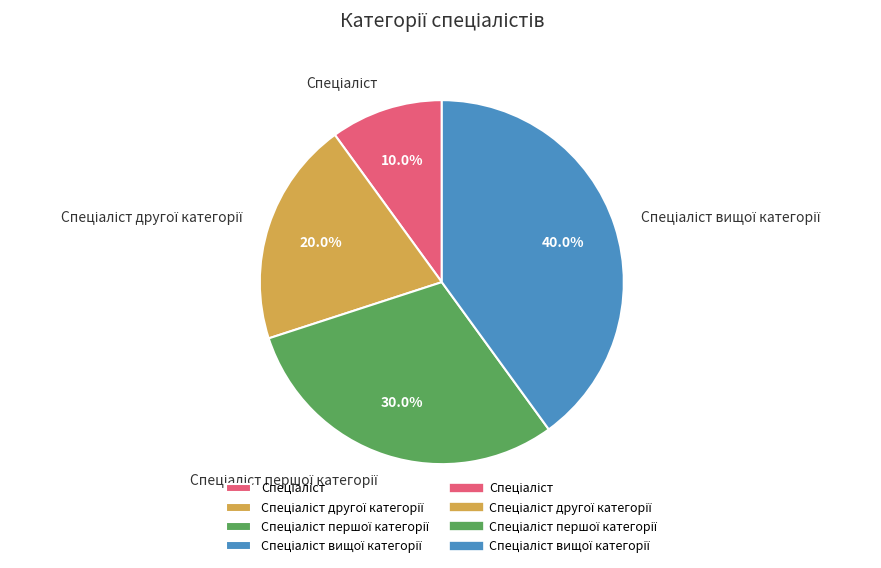

Is there any slice that represents more than half of the pie?

No